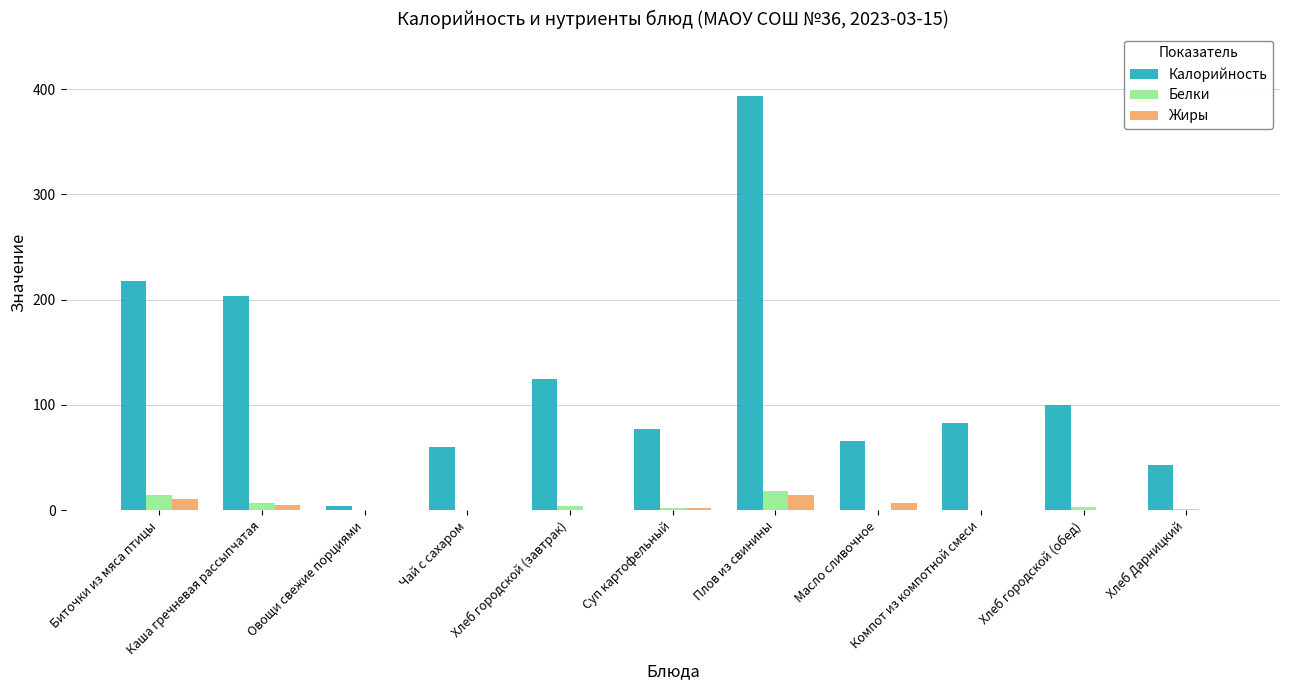

Which series has the largest total across all categories?

Калорийность